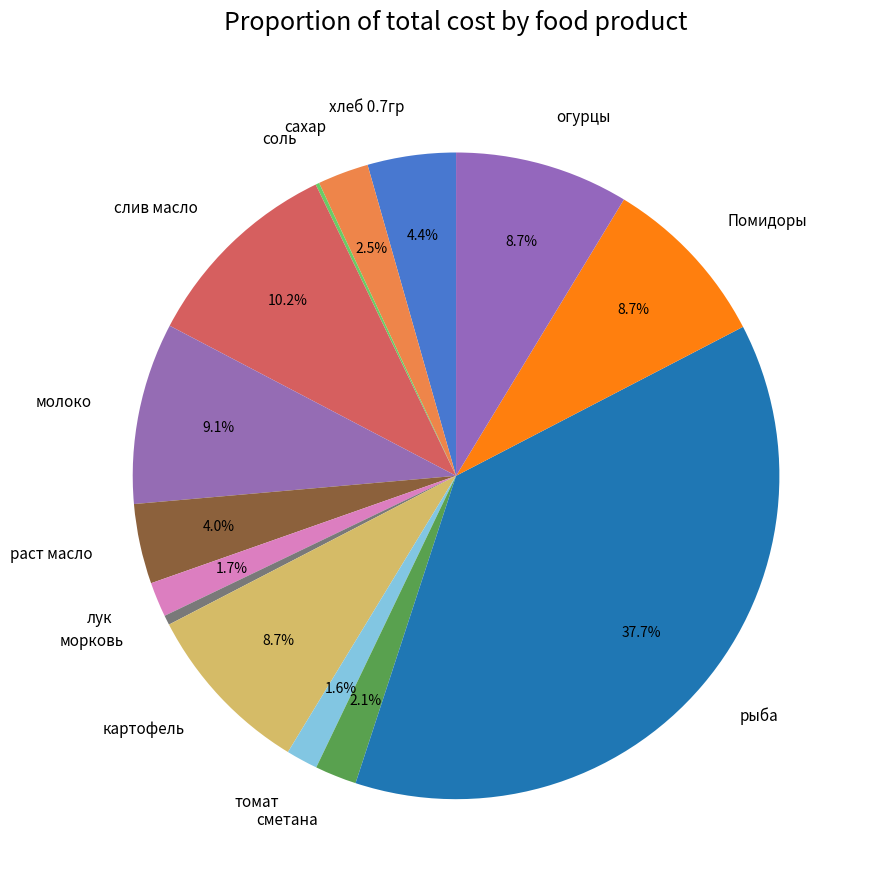

Which category has the biggest portion of the pie?

рыба